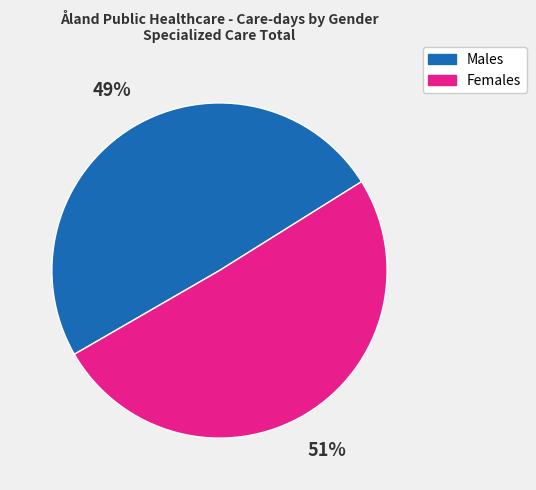

How many segments does this pie chart have?

2